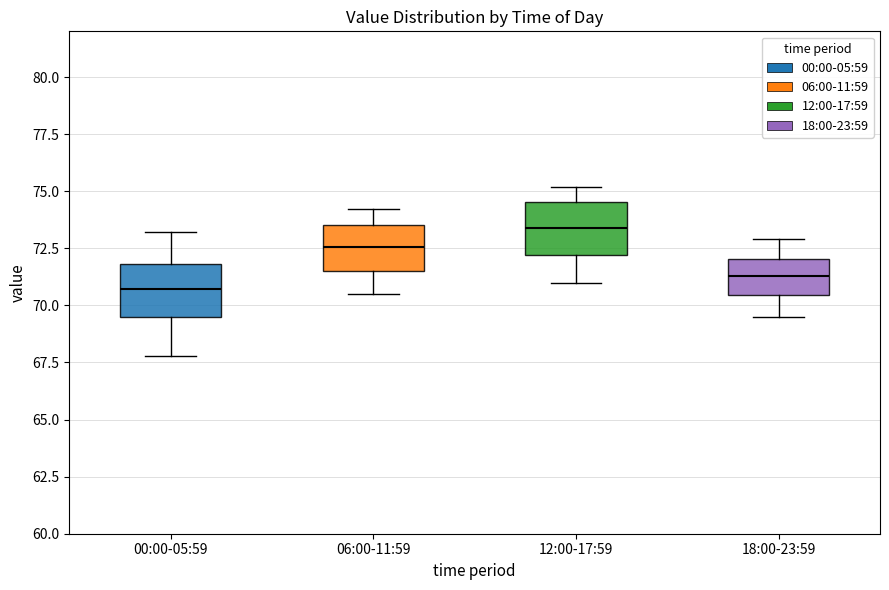

Reading left to right, transcribe this box plot: for each box, give where its median line is, the range the box spans, and where its two whiskers end, as read against the y-axis. The values are not printed on the chart, so give them approximately, as read against the axis.

00:00-05:59: median 70.5, box 69.5 to 72.0, whiskers 68.0 to 73.0
06:00-11:59: median 72.5, box 71.5 to 73.5, whiskers 70.5 to 74.0
12:00-17:59: median 73.5, box 72.0 to 74.5, whiskers 71.0 to 75.0
18:00-23:59: median 71.5, box 70.5 to 72.0, whiskers 69.5 to 73.0